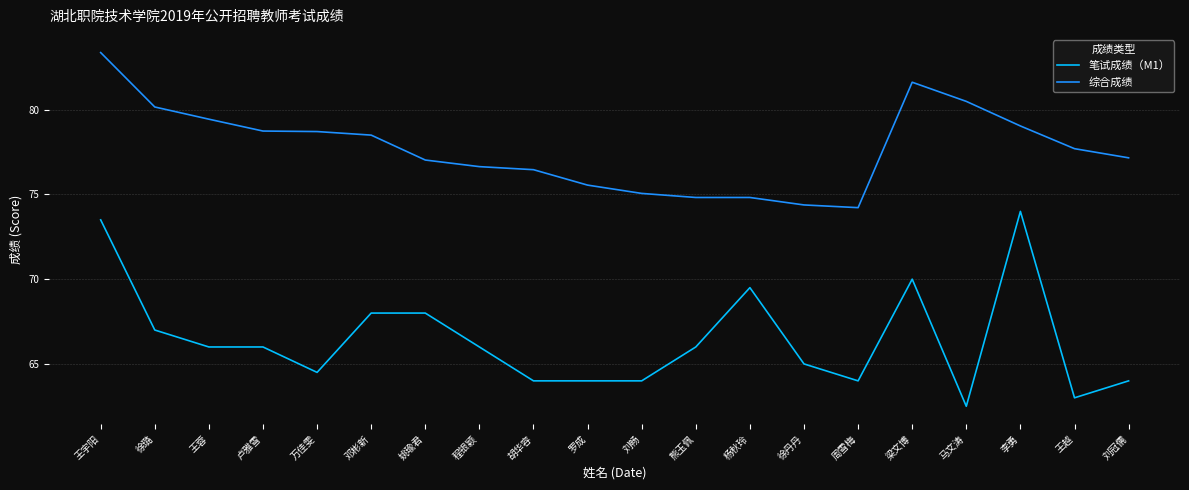

True or false: 笔试成绩（M1） and 综合成绩 cross at least once.

False